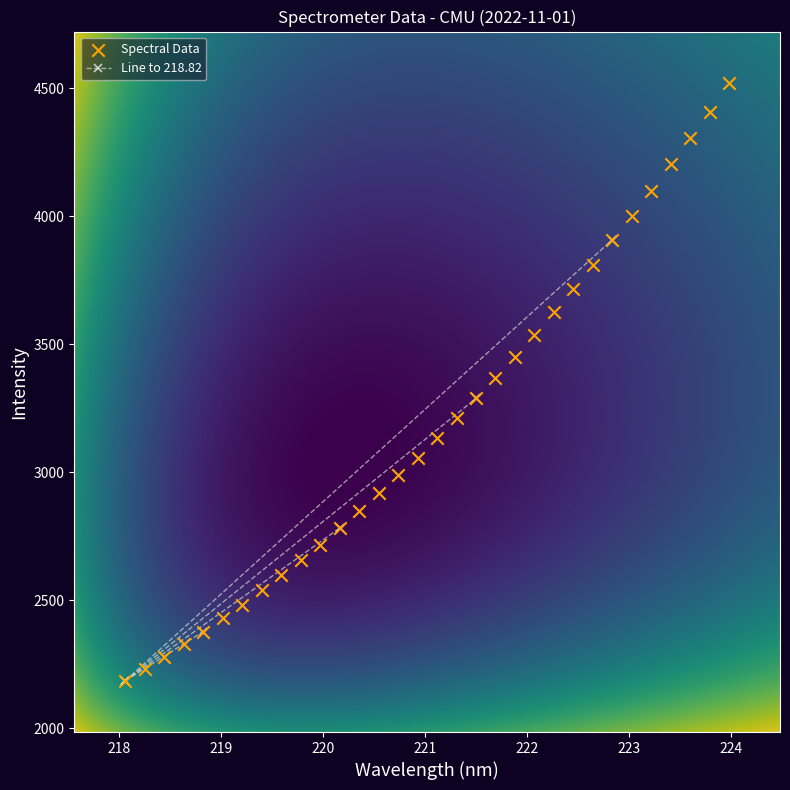

What is the range of X values (max minus min)?

5.9